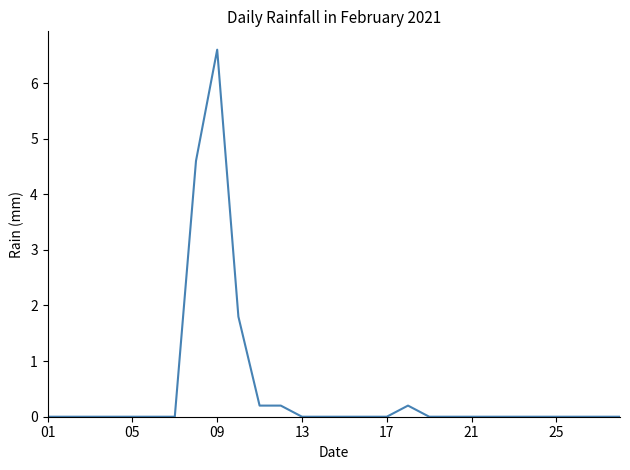

What is the greatest value displayed?

6.6